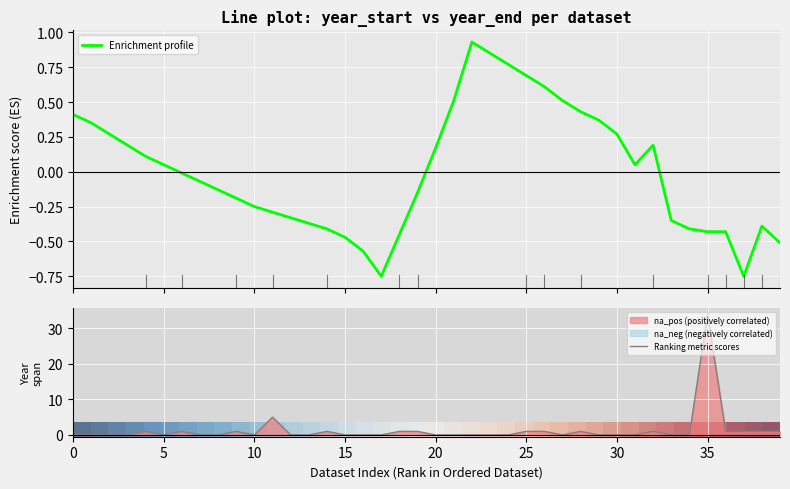

How many positive values does the Enrichment profile series have?

19